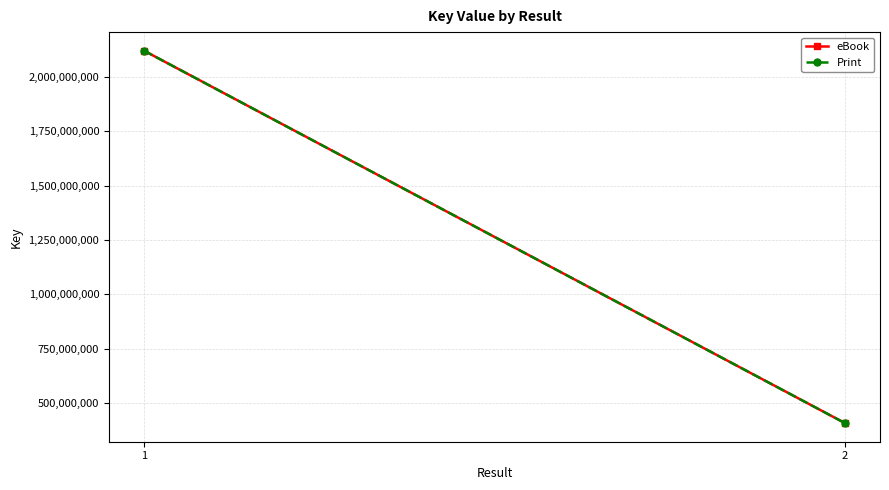

At how many categories does at least one series exceed 1598242093?

1